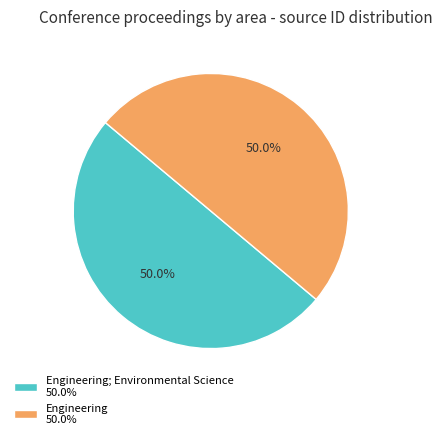

Is the sum of Engineering 50.0% and Engineering; Environmental Science 50.0% greater than half?

Yes